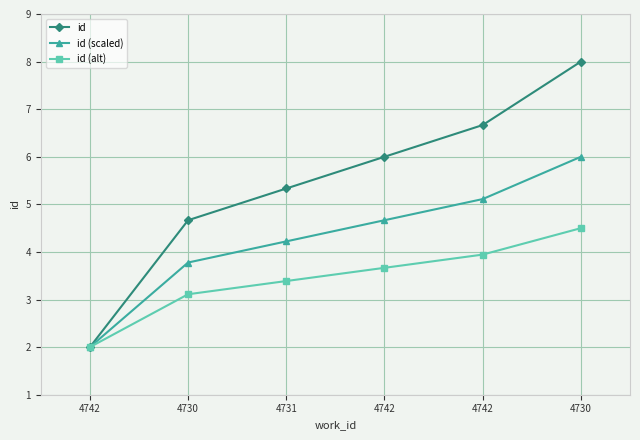

What are all the series names shown in the legend?

id, id (scaled), id (alt)